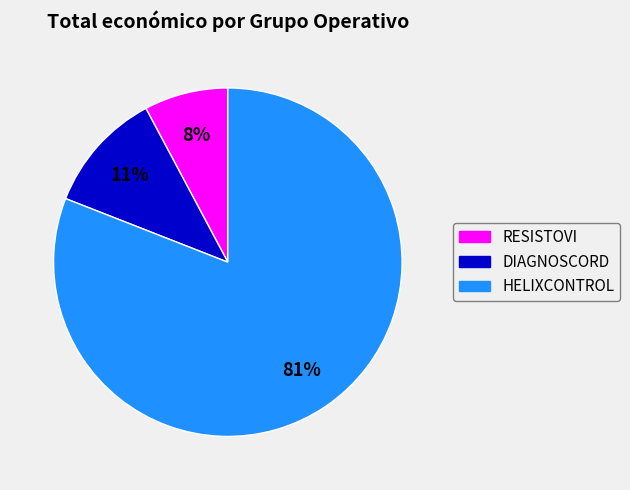

How many slices are in this pie chart?

3